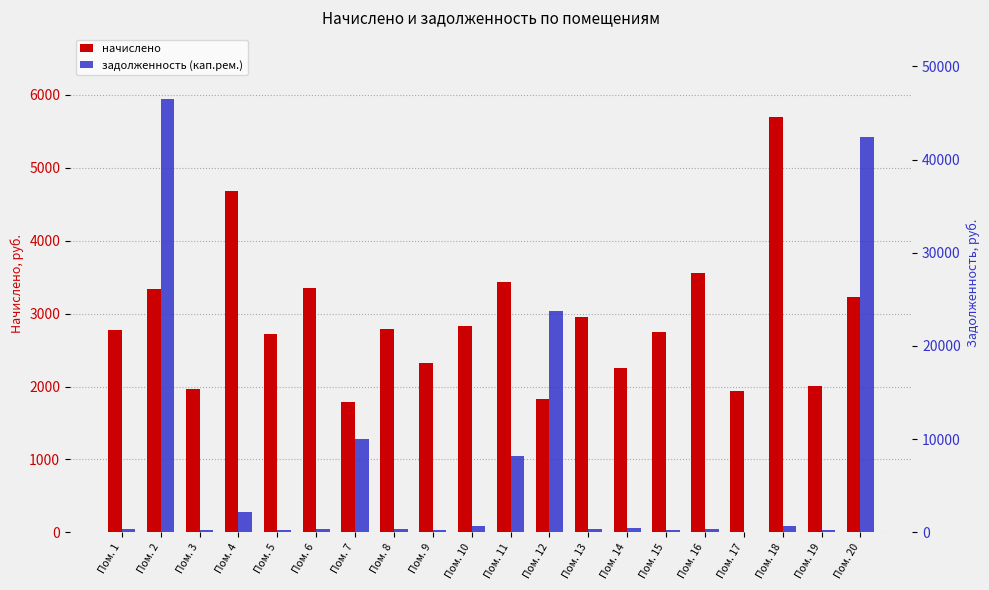

How many bars are there in each group?

2